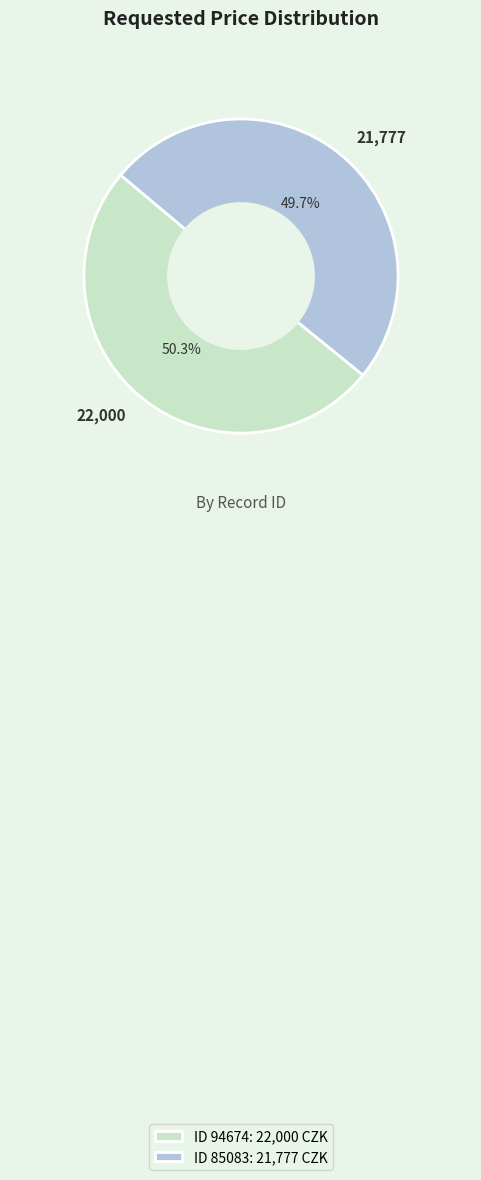

Is there a majority slice in this chart?

Yes